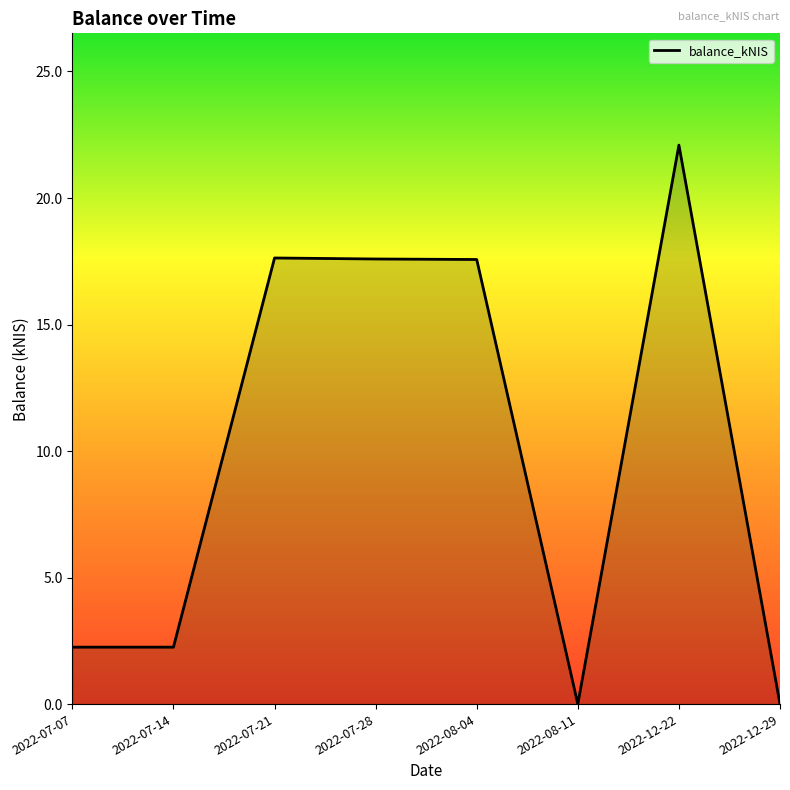

Which has a higher value, 2022-12-22 or 2022-07-28?

2022-12-22